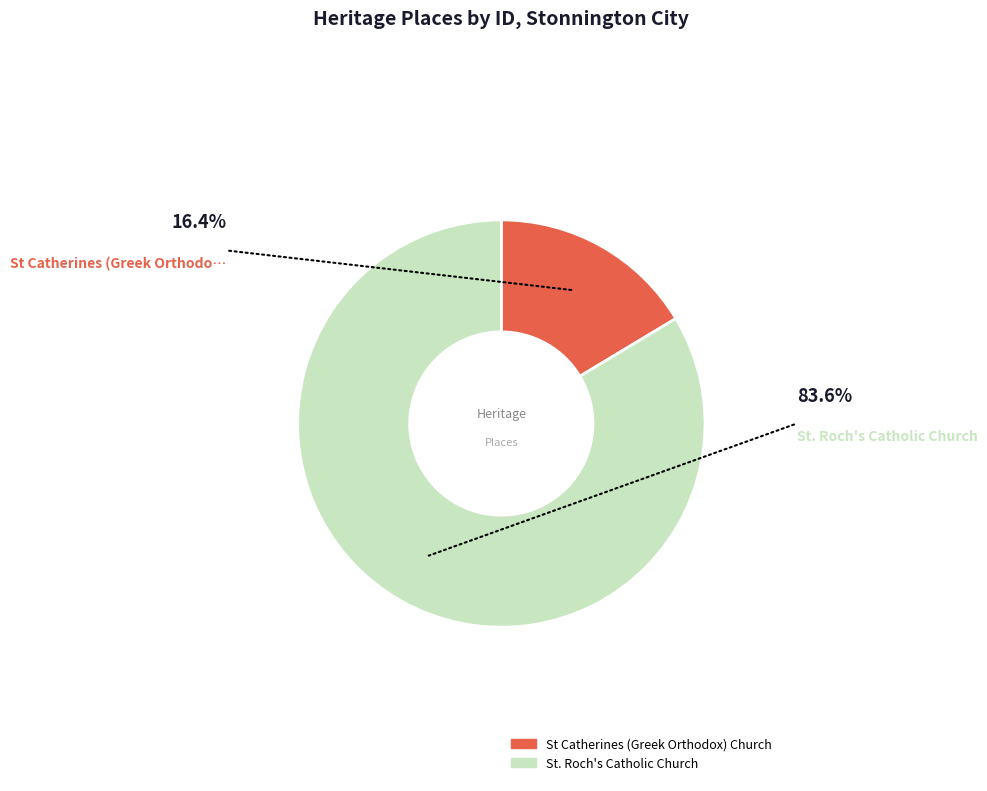

Which has a higher value, St Catherines (Greek Orthodox) Church or St. Roch's Catholic Church?

St. Roch's Catholic Church